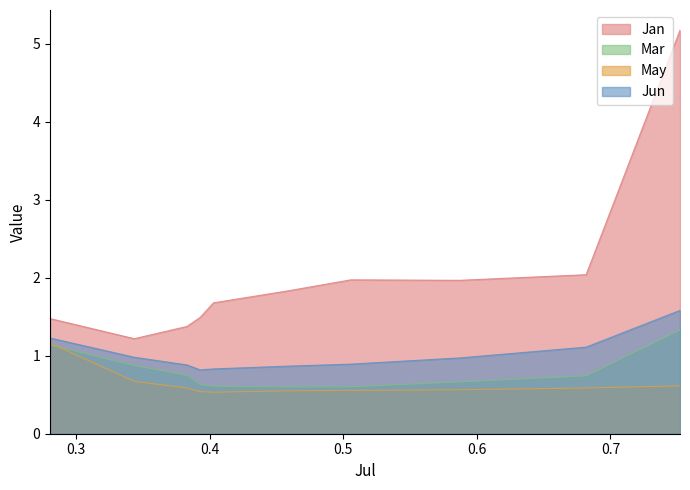

What is the smallest value displayed?

0.5